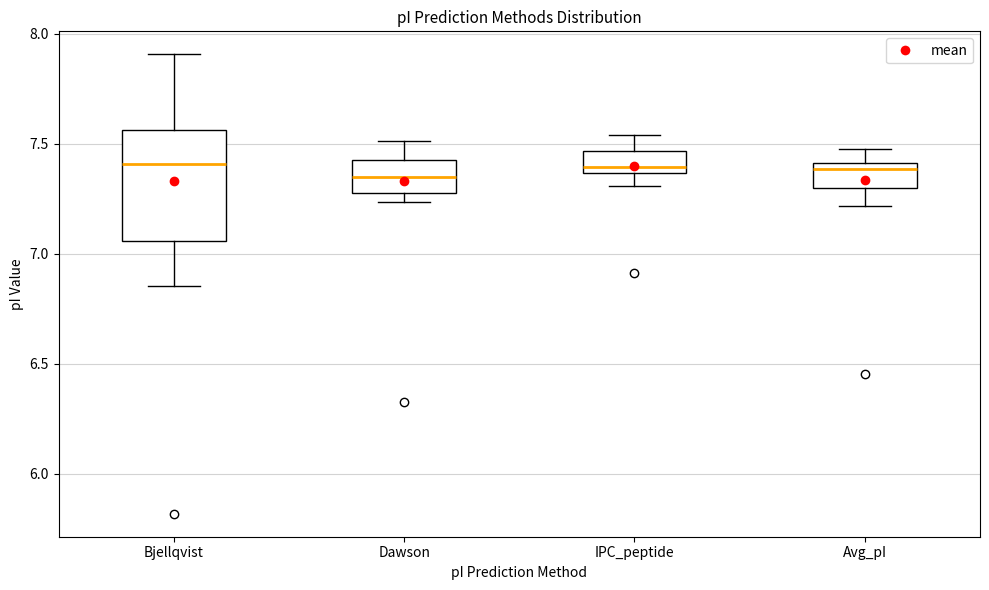

Reading left to right, read every box against the y-axis: the position of its median line, the range the box covers, and the ends of its whiskers. The values are not printed on the chart, so give them approximately, as read against the axis.

Bjellqvist: median 7.40, box 7.05 to 7.55, whiskers 6.85 to 7.90
Dawson: median 7.35, box 7.30 to 7.40, whiskers 7.25 to 7.50
IPC_peptide: median 7.40, box 7.35 to 7.45, whiskers 7.30 to 7.55
Avg_pI: median 7.40 (just below the box's upper edge), box 7.30 to 7.40, whiskers 7.20 to 7.45